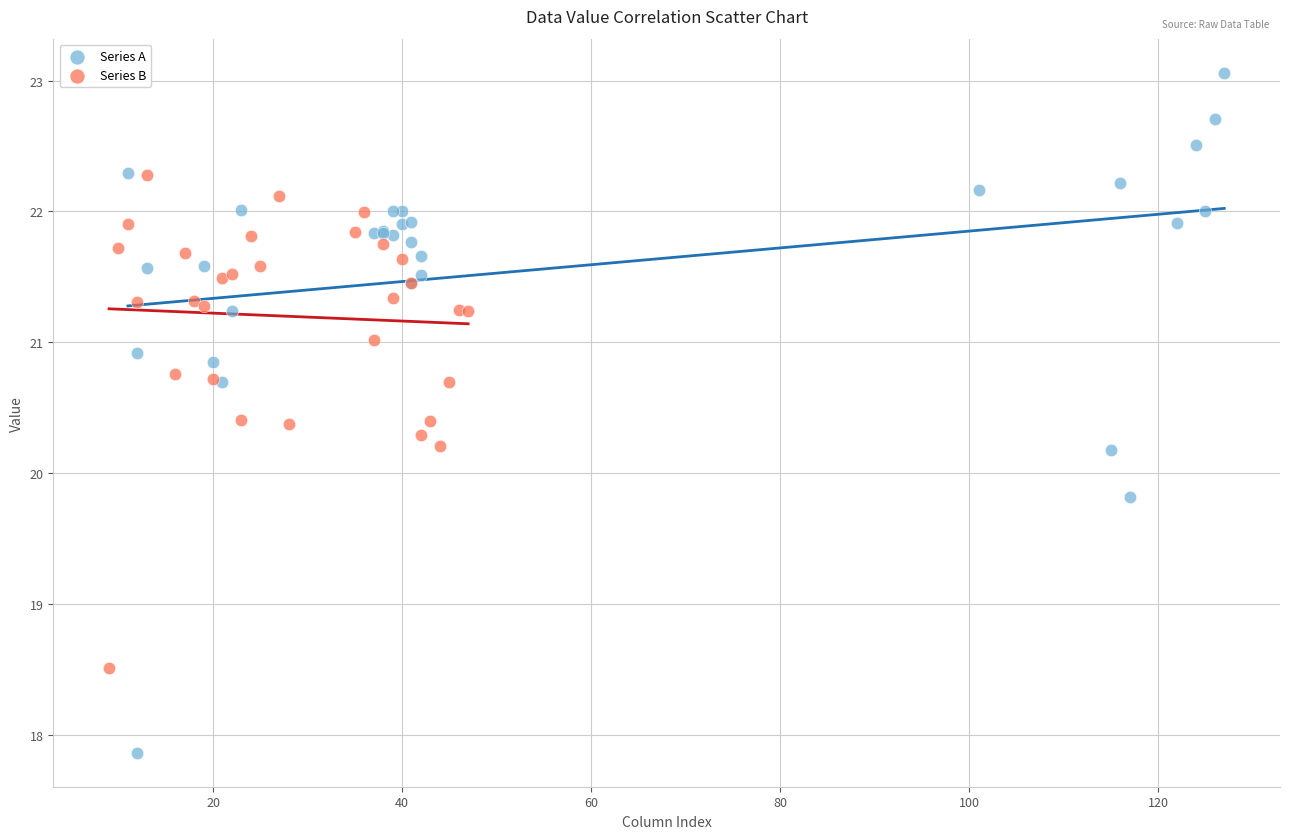

Which series contains the lowest Y value?

Series A